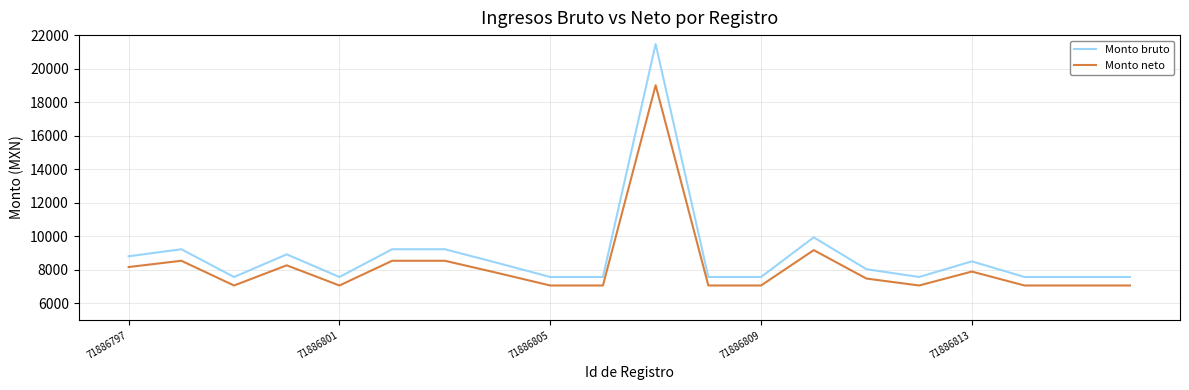

What is the difference between the maximum and minimum values in the Monto bruto series?

13897.7